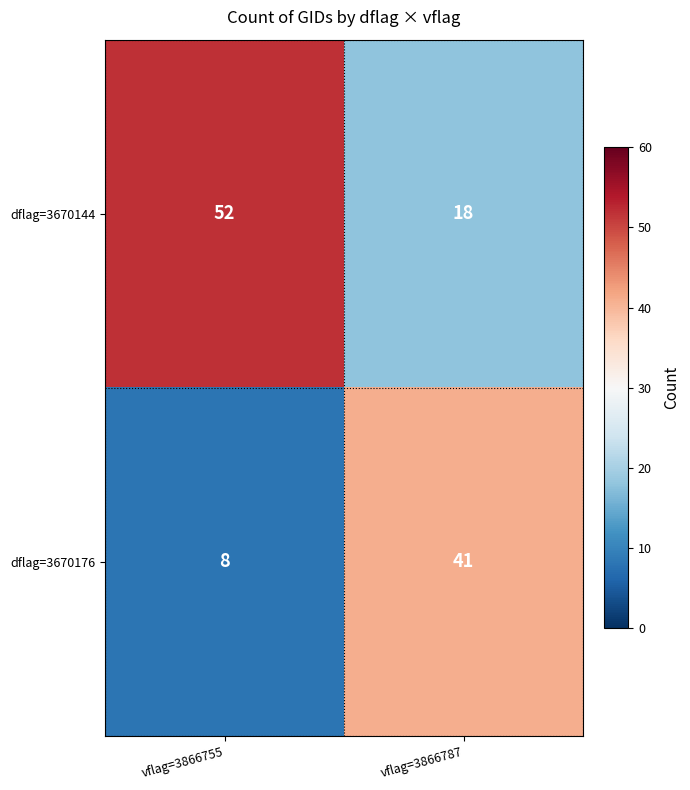

At vflag=3866787, list the series in order from smallest to largest.

dflag=3670144, dflag=3670176